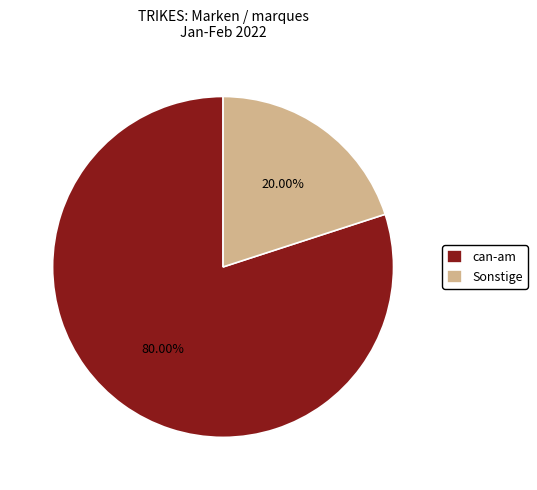

Does any single category account for the majority?

Yes